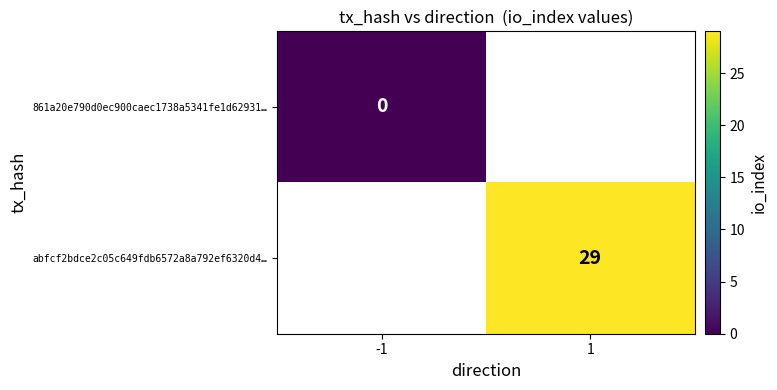

The abfcf2bdce2c05c649fdb6572a8a792ef6320d4… series shows 29 at 1. True or false?

True